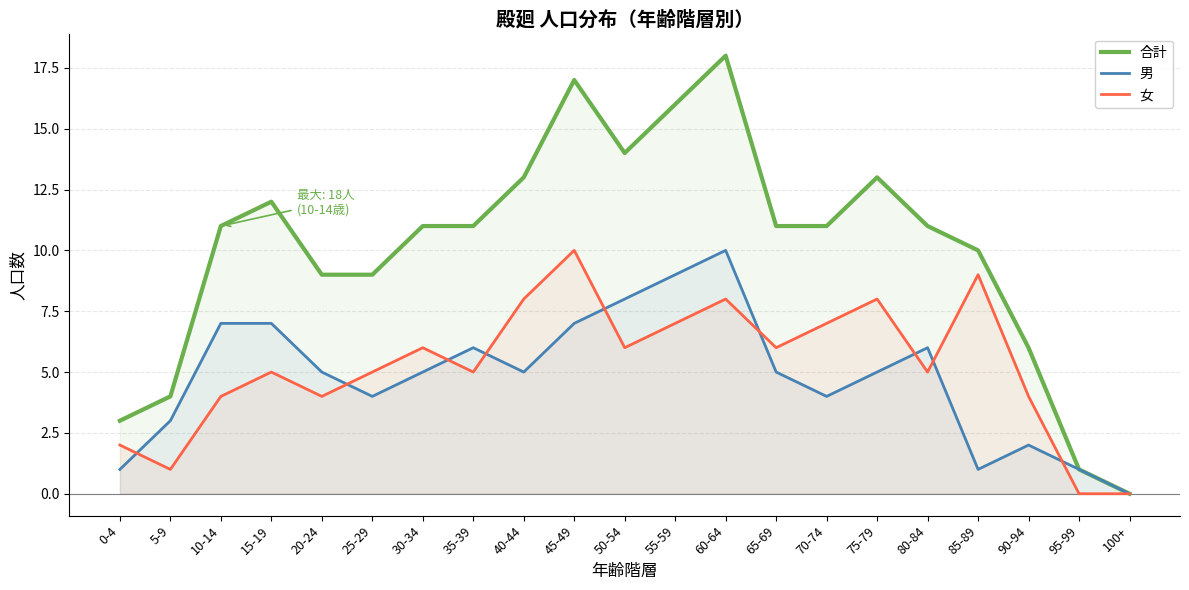

Which series changed the most between 15-19 and 60-64?

合計